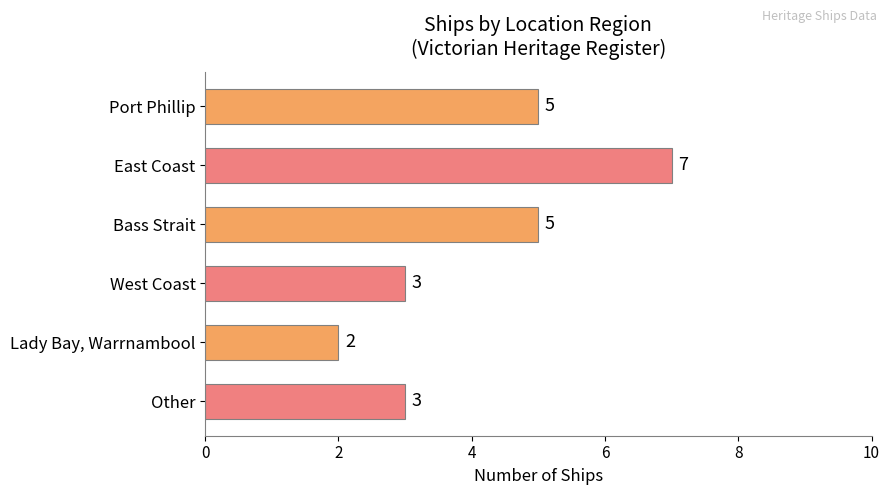

The value at Other is 1. True or false?

False